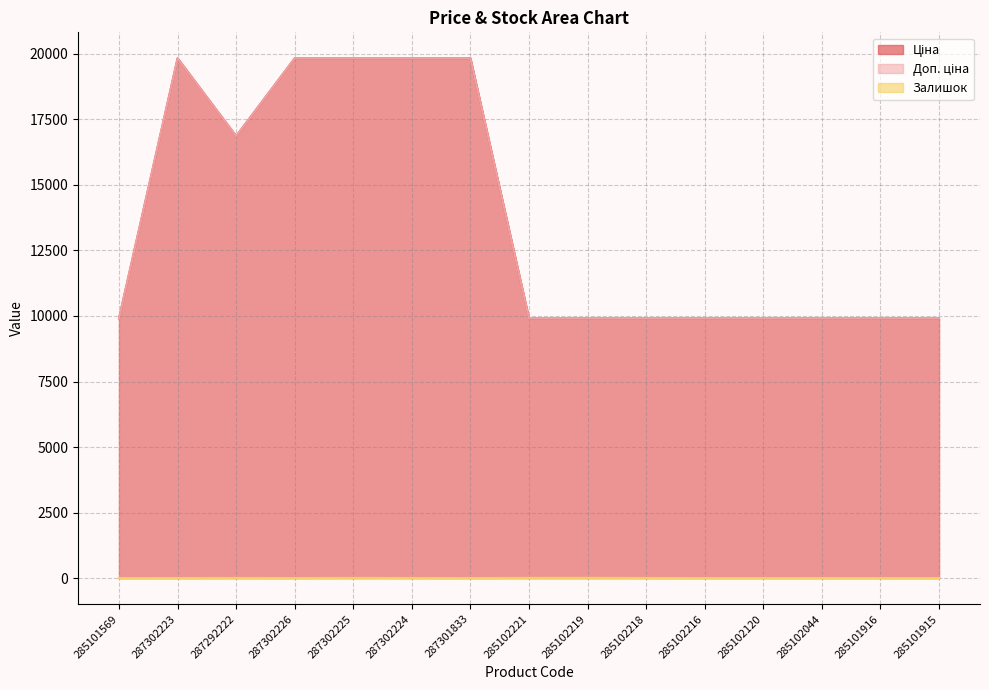

Is it true that Доп. ціна equals 5024.1 at 285101916?

False